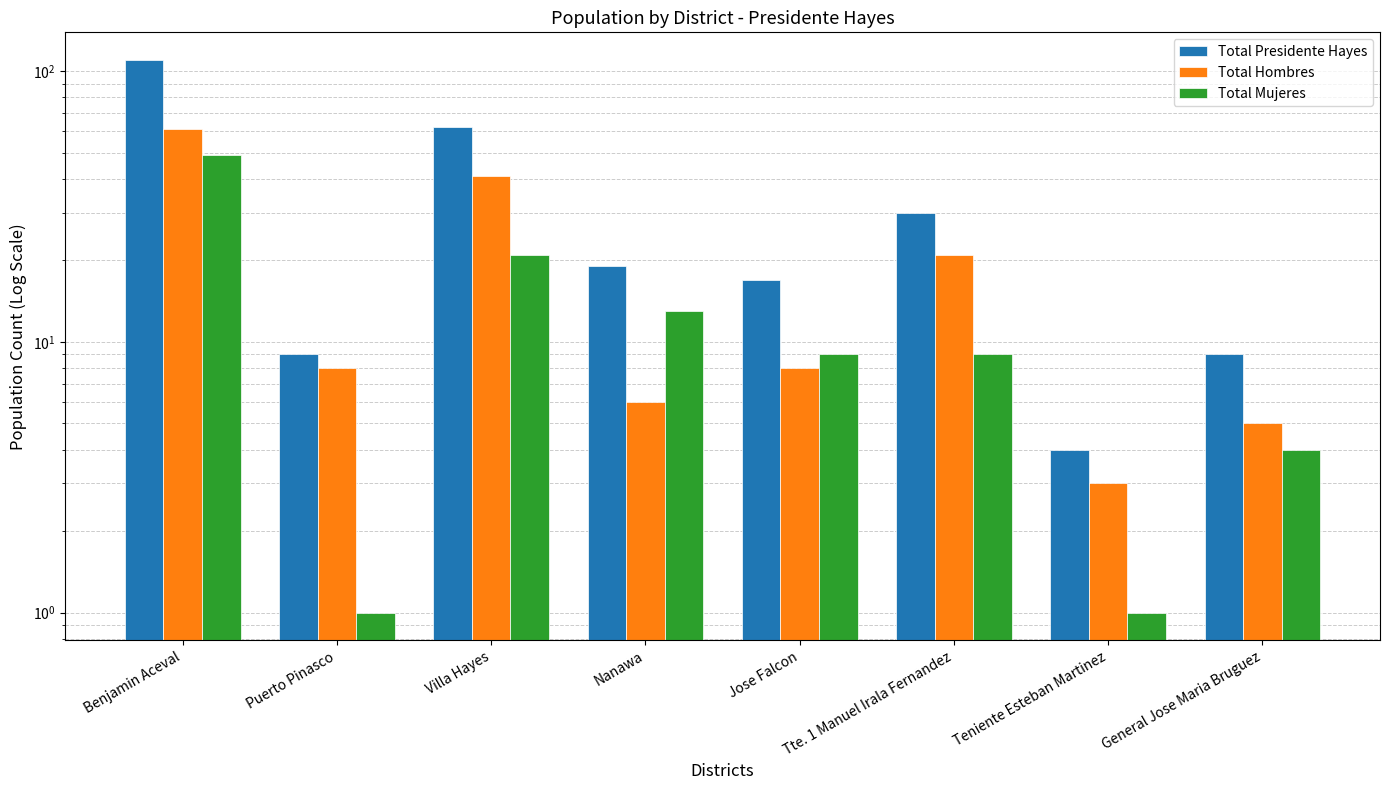

At which category does the chart reach its minimum across all series?

Puerto Pinasco